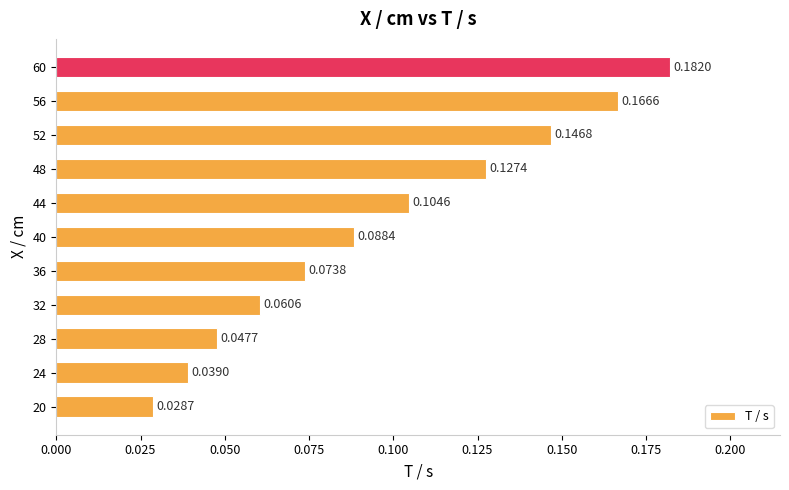

How many values are between 0 and 1?

11